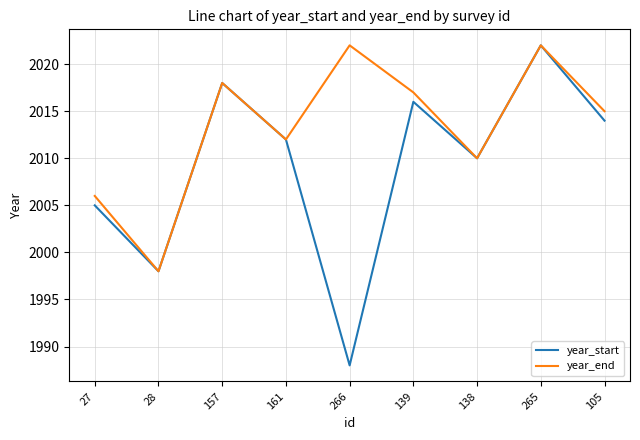

Is it true that year_start equals 1988 at 266?

True